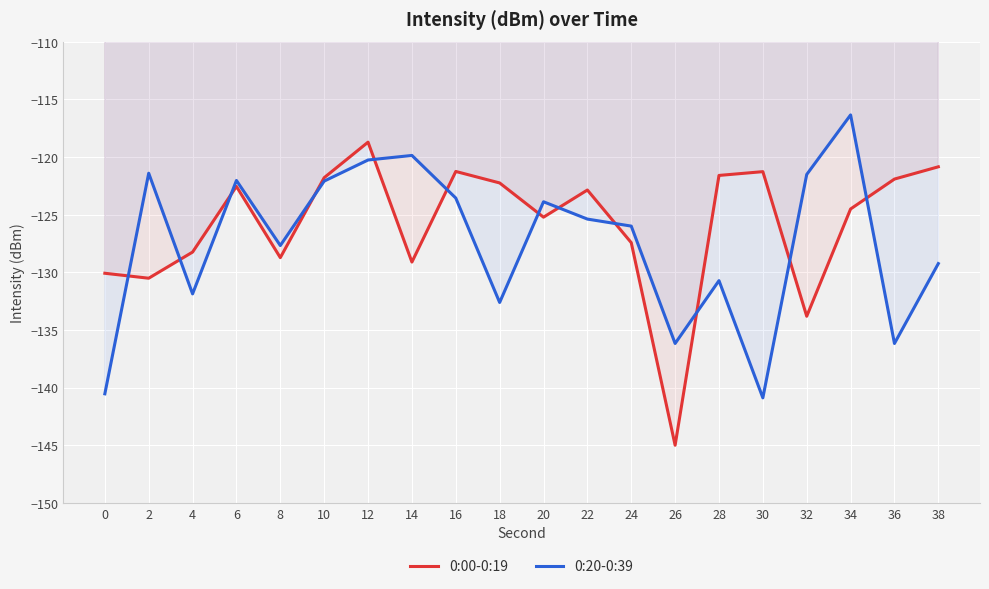

Where is the first local minimum for 0:20-0:39?

4